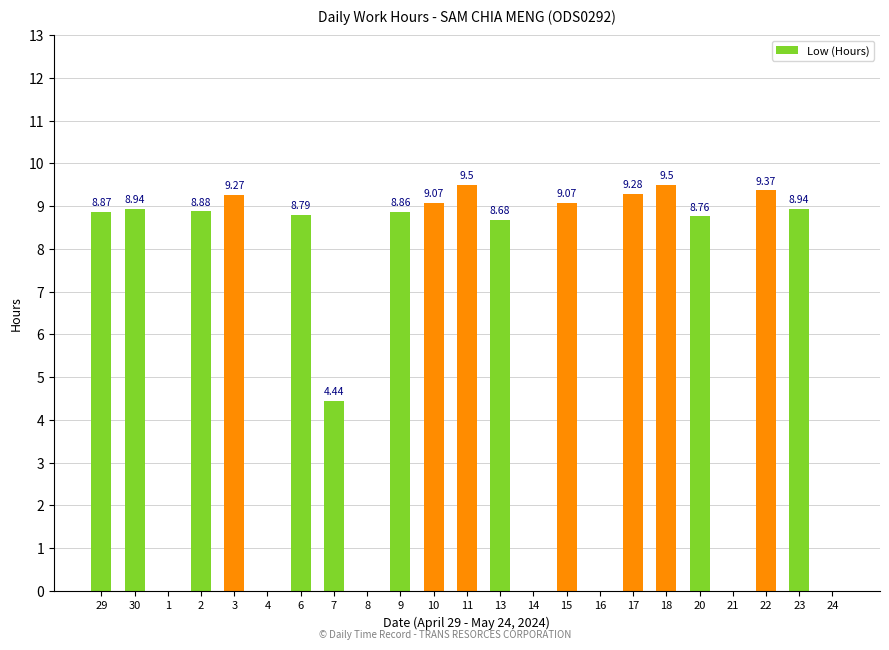

What is the sum of the values at 24 and 3?

9.3